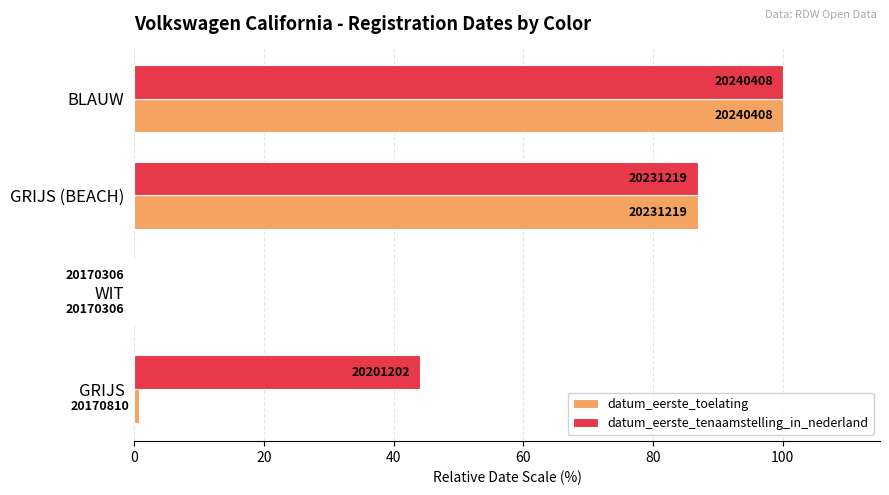

At how many categories does at least one series exceed 16?

3